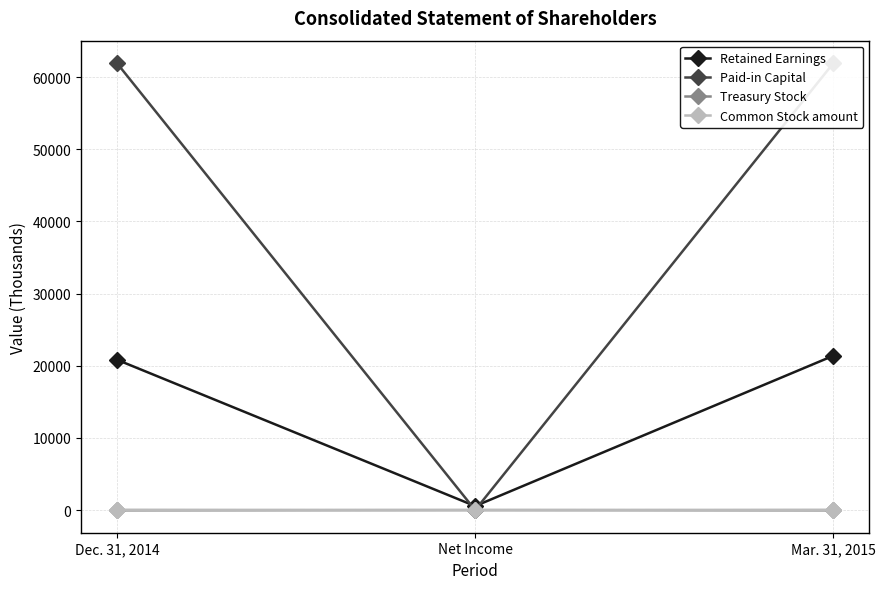

How many data points does each series have?

3